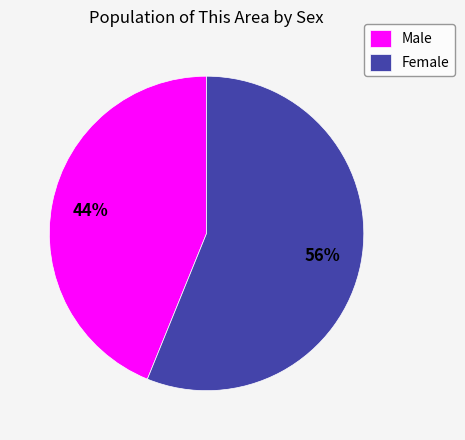

To the nearest percent, what percentage of the pie is Male?

44%